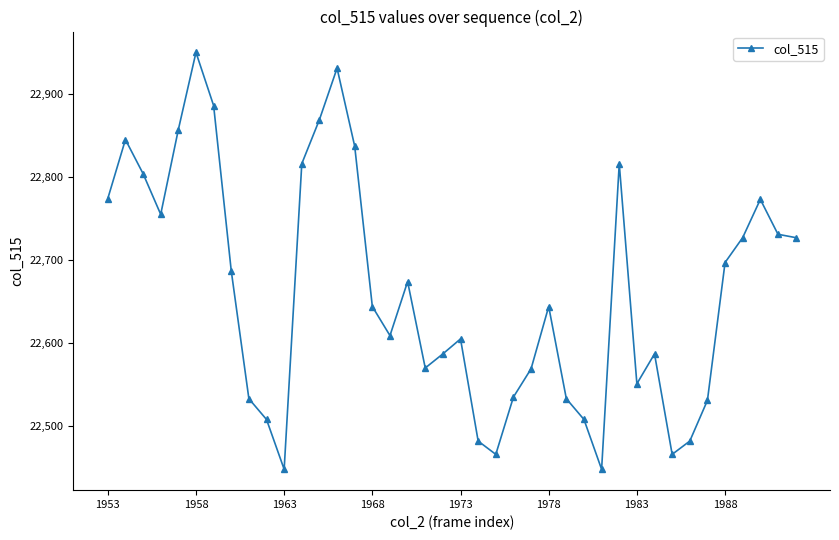

How many interior local peaks (higher than both neighbors) does the data have?

9